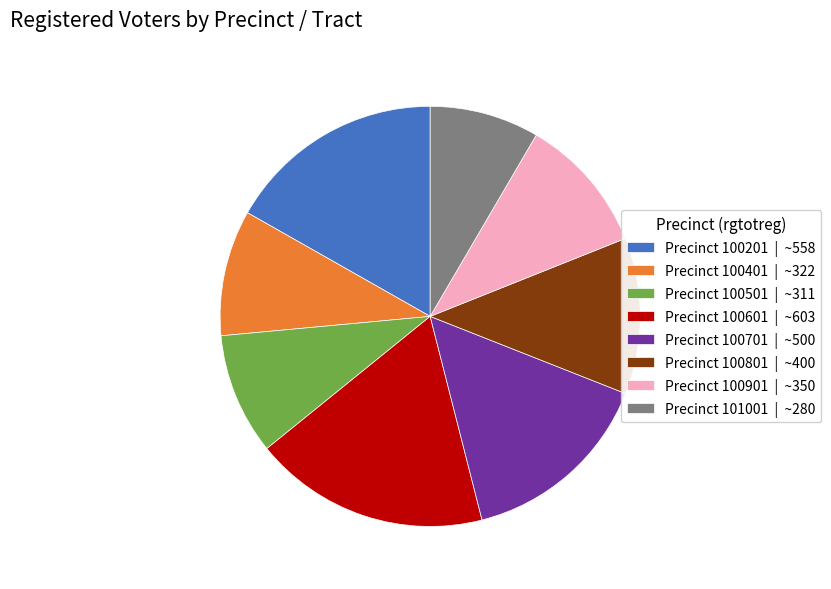

The Precinct 100201 | ~558 slice represents 29% of the pie. True or false?

False